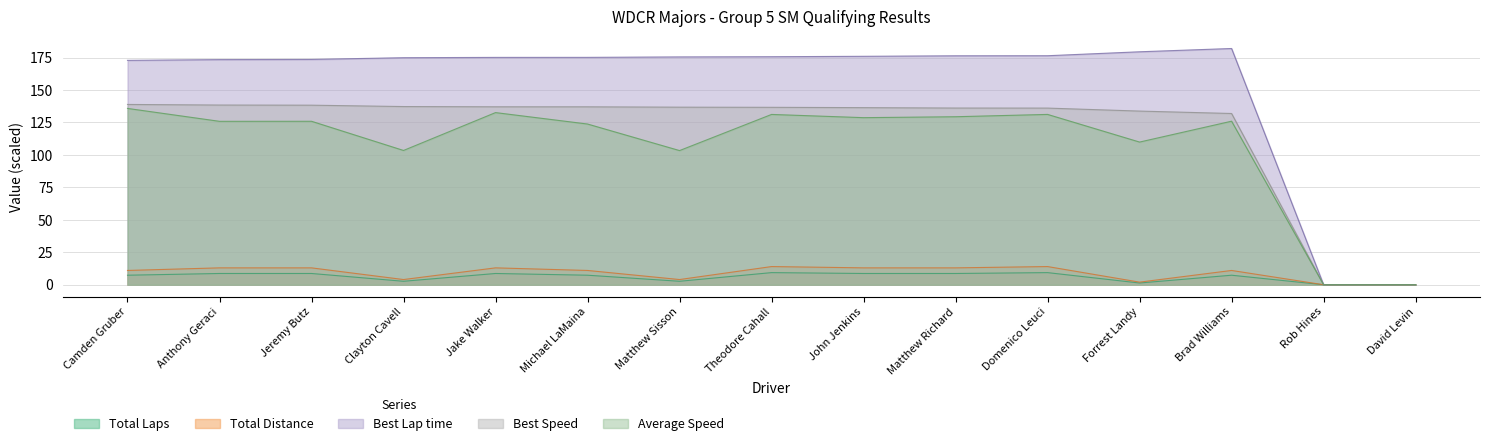

Which has a higher value, Anthony Geraci or Rob Hines?

Anthony Geraci